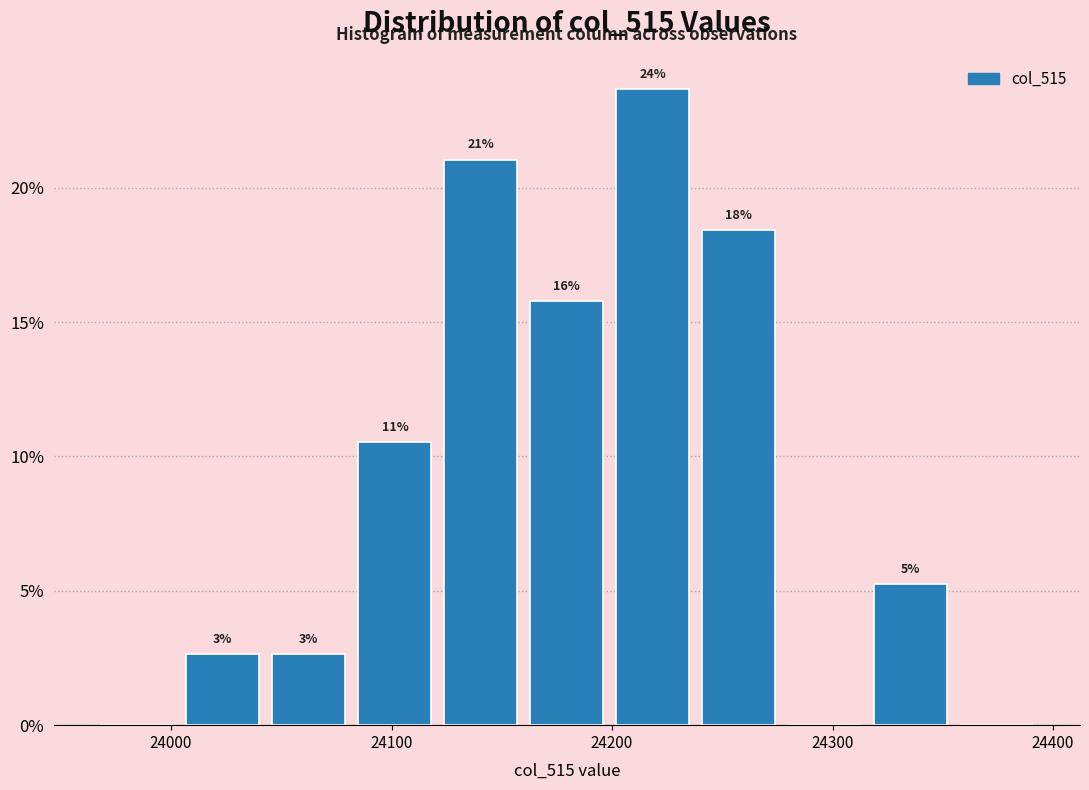

Read against the x-axis, roughly where is the centre of the tallest bar?

24220